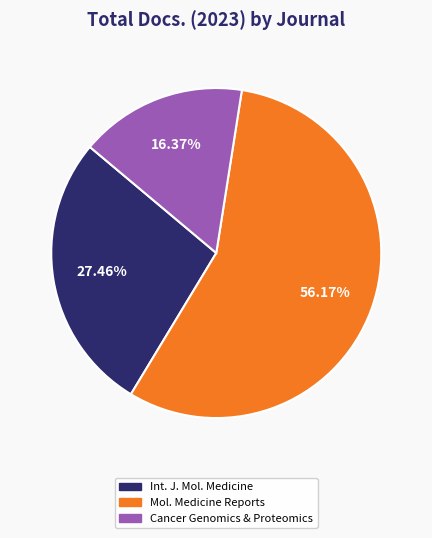

How many slices are in this pie chart?

3